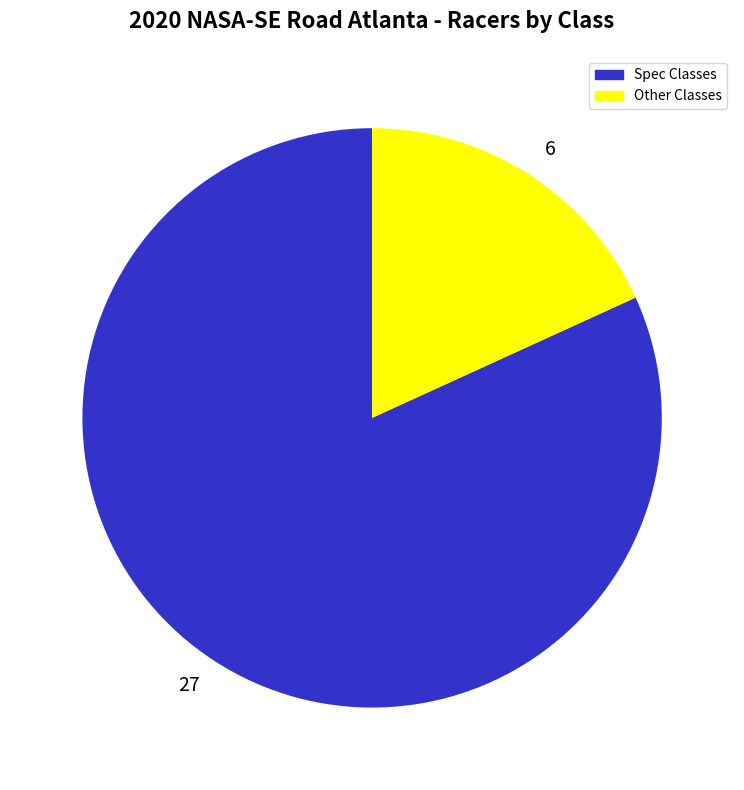

Which category has the smallest portion of the pie?

Other Classes